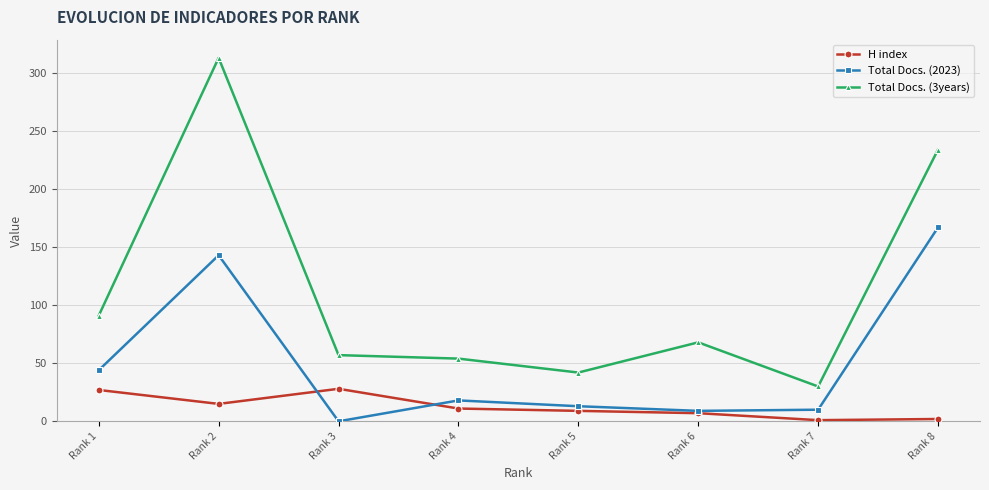

Rank the series by their average value, from lowest to highest.

H index, Total Docs. (2023), Total Docs. (3years)